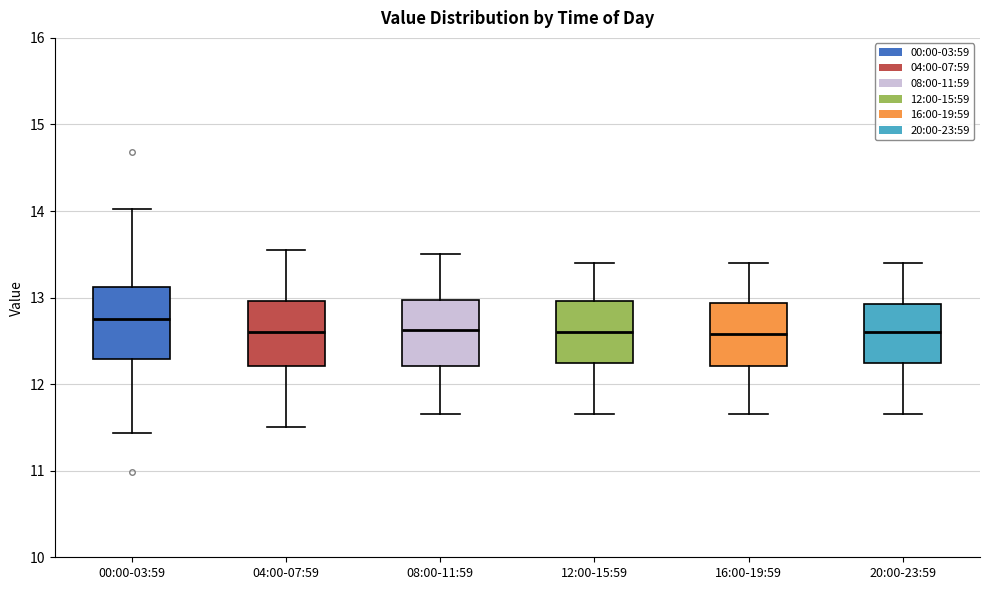

Where does the median line of the box for 08:00-11:59 sit on the y-axis? The values are not printed on the chart, so give them approximately, as read against the axis.

12.6